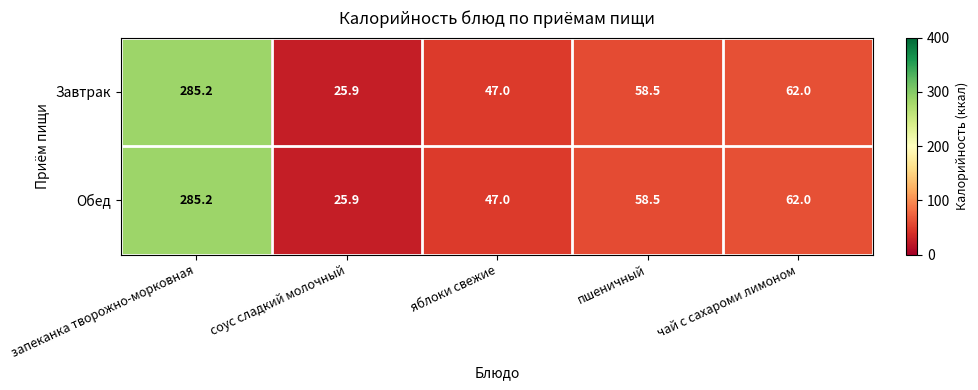

Count the number of data series in this chart.

2